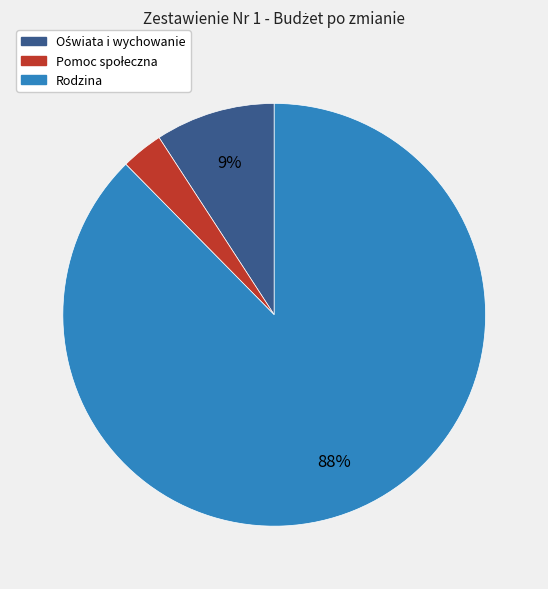

Count the number of slices in the pie.

3